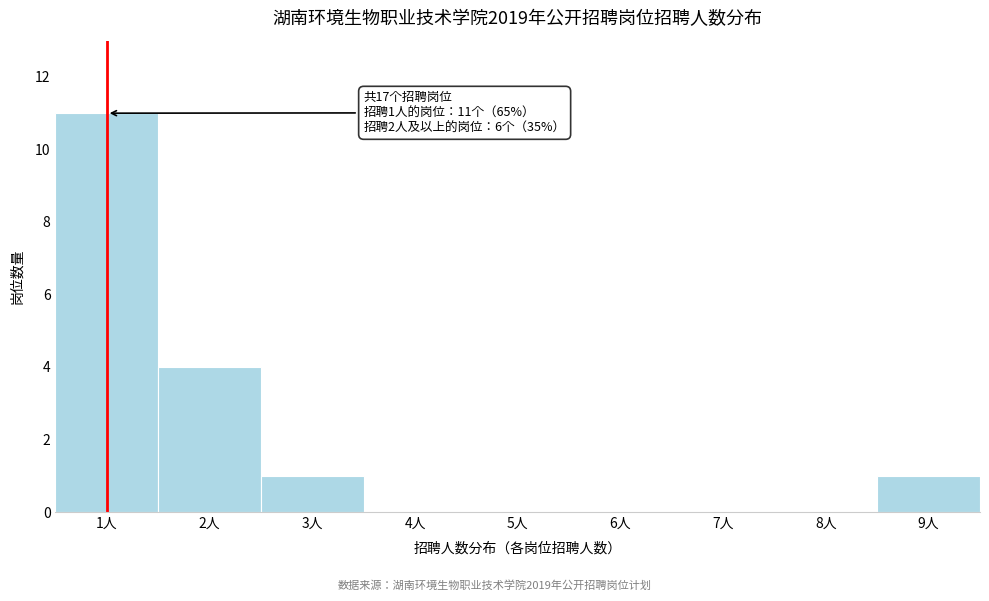

Over which range of the x-axis is the bar tallest?

0.5 to 1.5